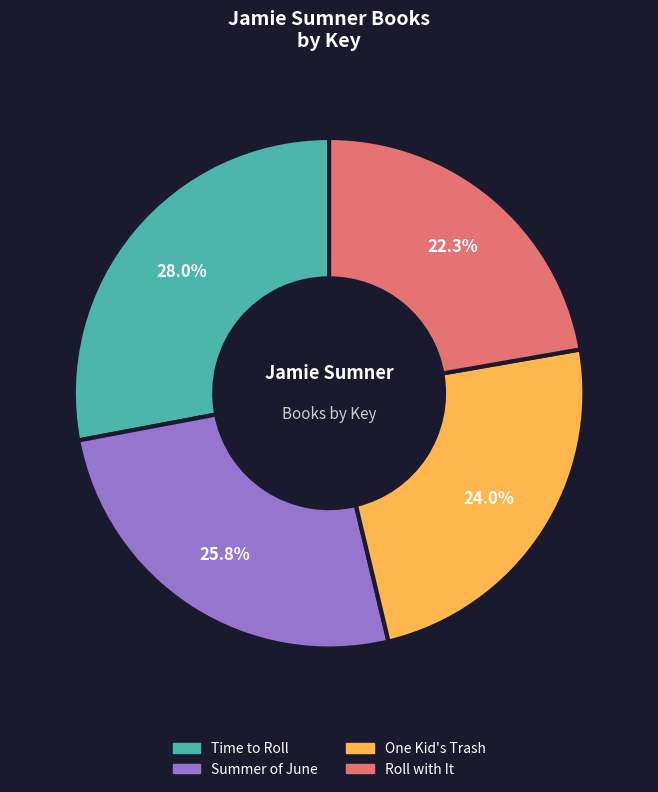

Which has a higher value, Time to Roll or Roll with It?

Time to Roll